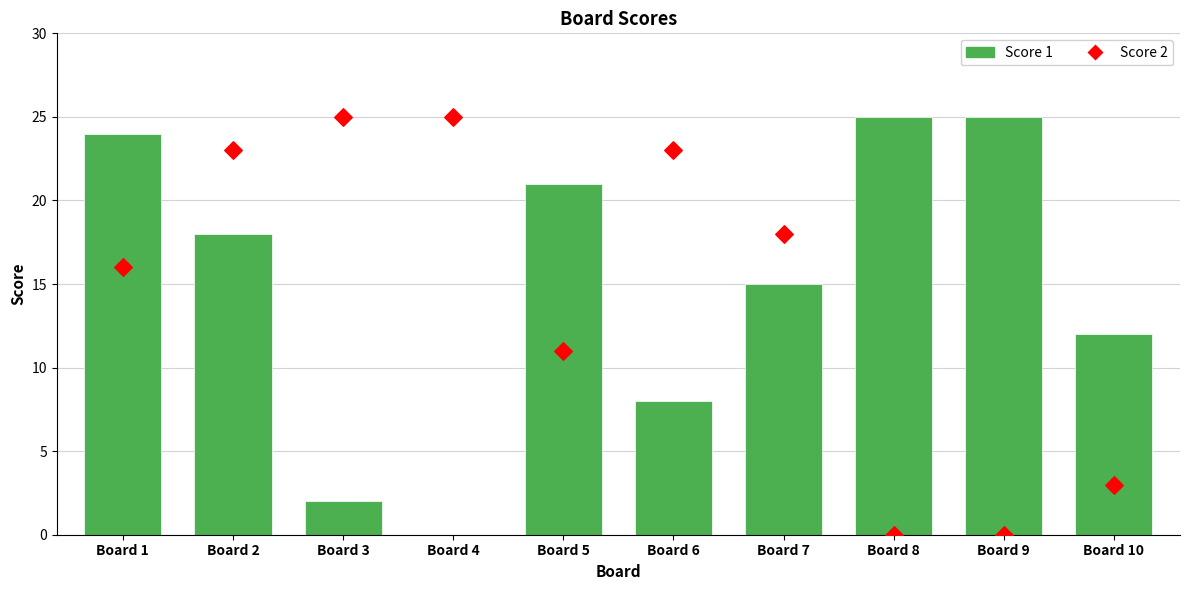

Which series has the largest total across all categories?

Score 1